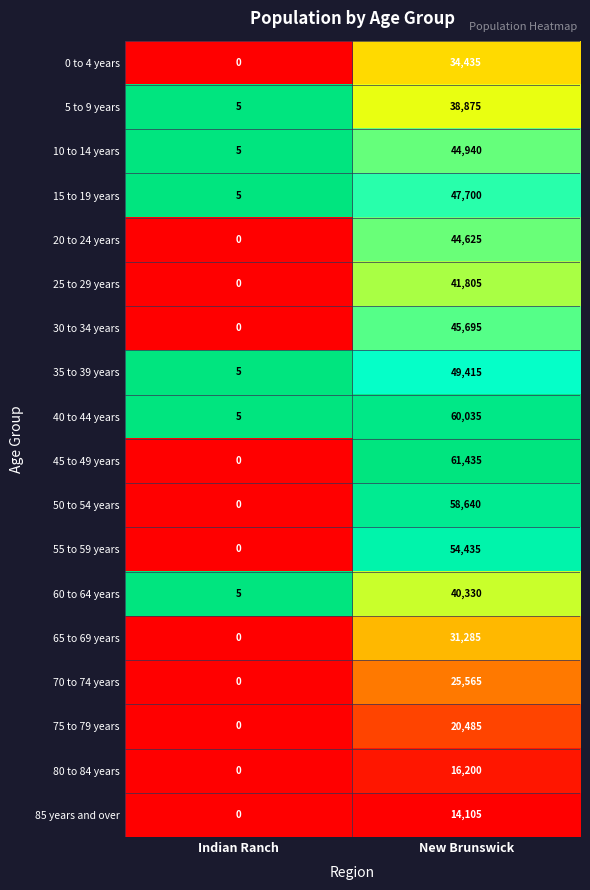

Rank the series by their maximum value, from highest to lowest.

45 to 49 years, 40 to 44 years, 50 to 54 years, 55 to 59 years, 35 to 39 years, 15 to 19 years, 30 to 34 years, 10 to 14 years, 20 to 24 years, 25 to 29 years, 60 to 64 years, 5 to 9 years, 0 to 4 years, 65 to 69 years, 70 to 74 years, 75 to 79 years, 80 to 84 years, 85 years and over